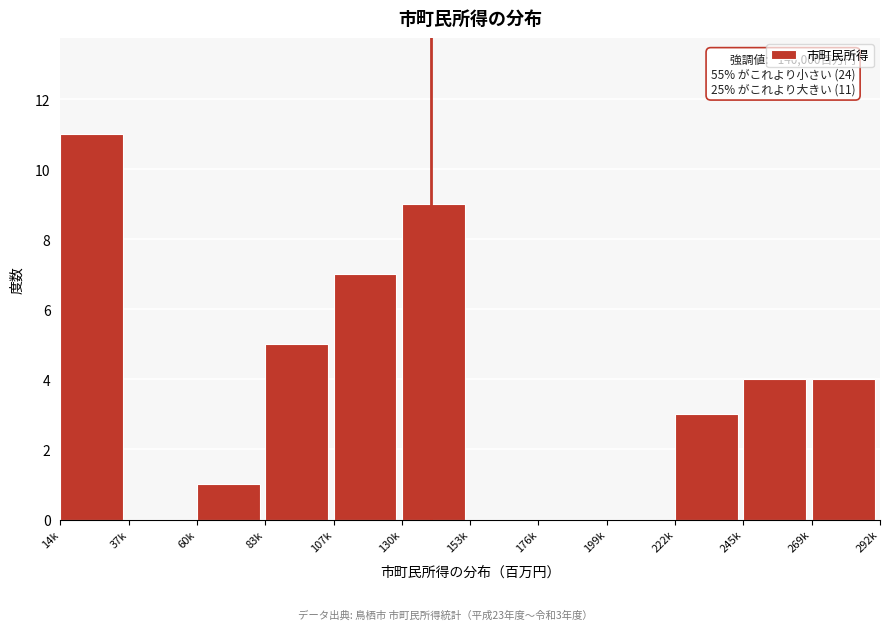

Reading left to right, extract all data points from this chart.

14k=11	37k=0	60k=1	83k=5	107k=7	130k=9	153k=0	176k=0	199k=0	222k=3	245k=4	269k=4